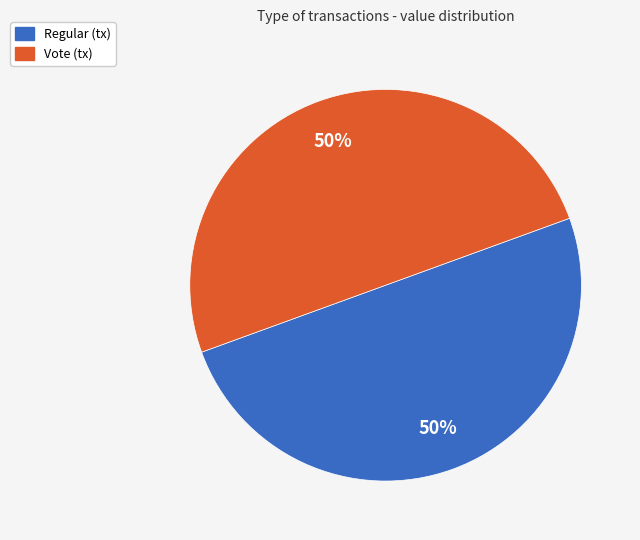

To the nearest percent, what percentage of the pie is Vote?

50%